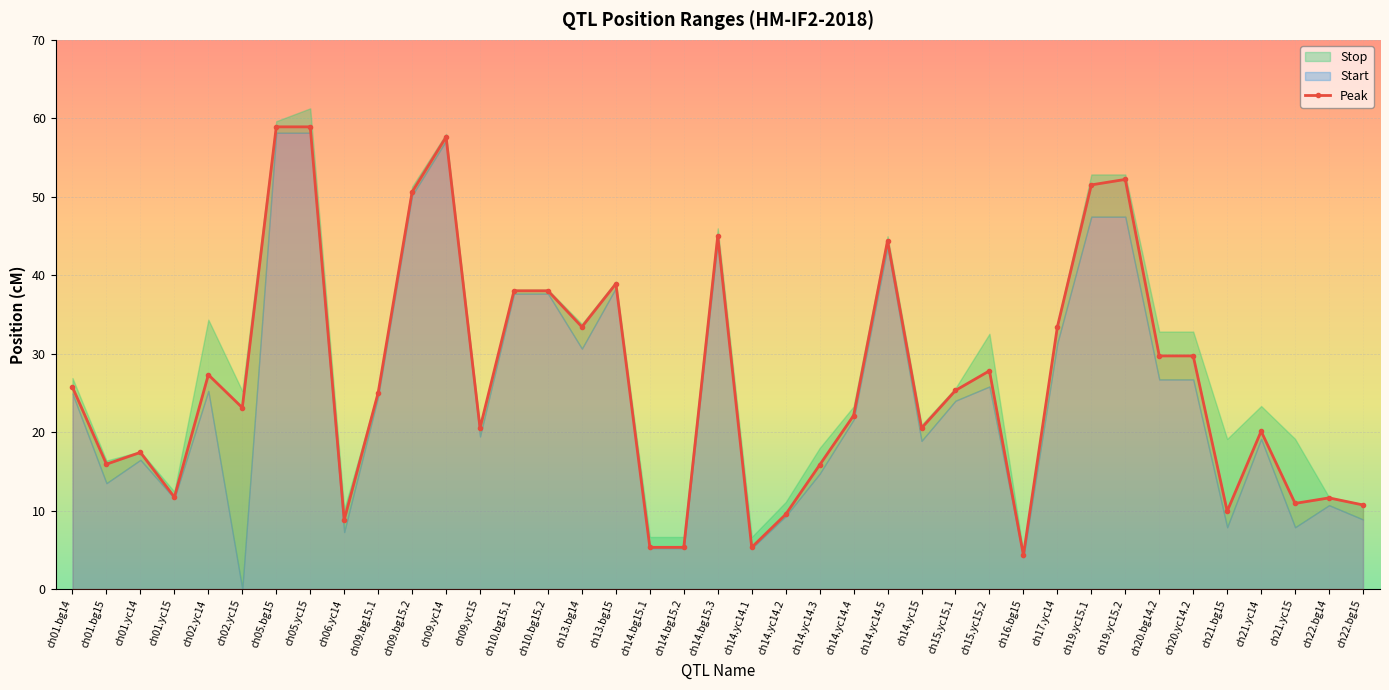

At which category is the sum across all series the highest?

ch05.yc15